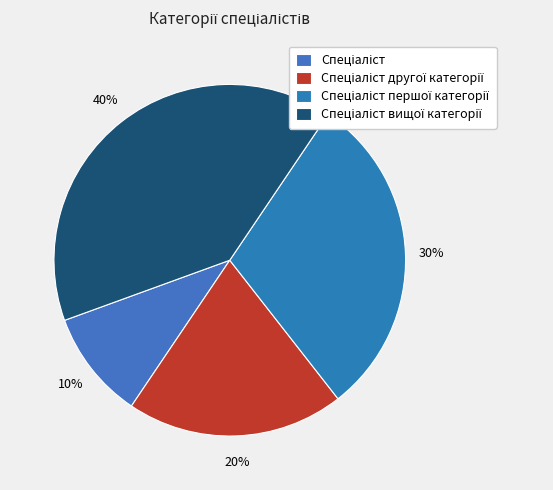

What is the smallest slice in the pie chart?

Спеціаліст